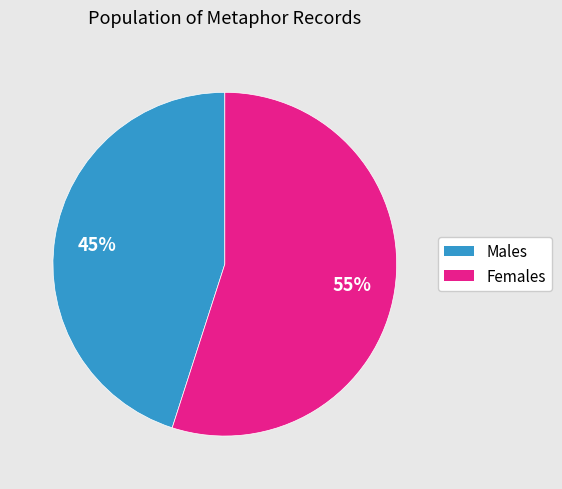

Is there any slice that represents more than half of the pie?

Yes